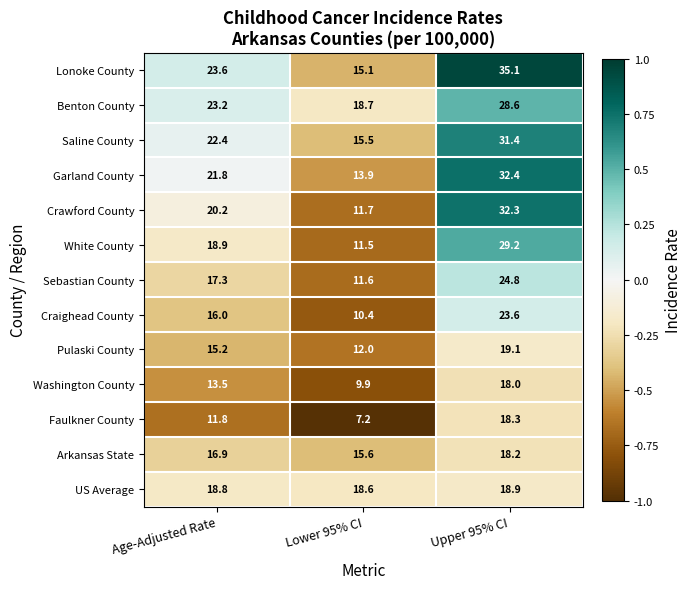

At which label is Crawford County closest to 22?

Age-Adjusted Rate